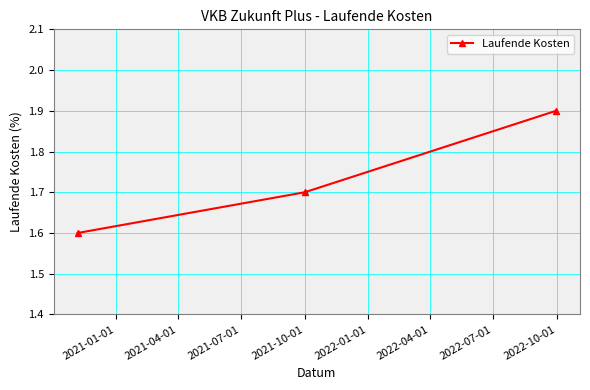

How many lines are shown in the chart?

1